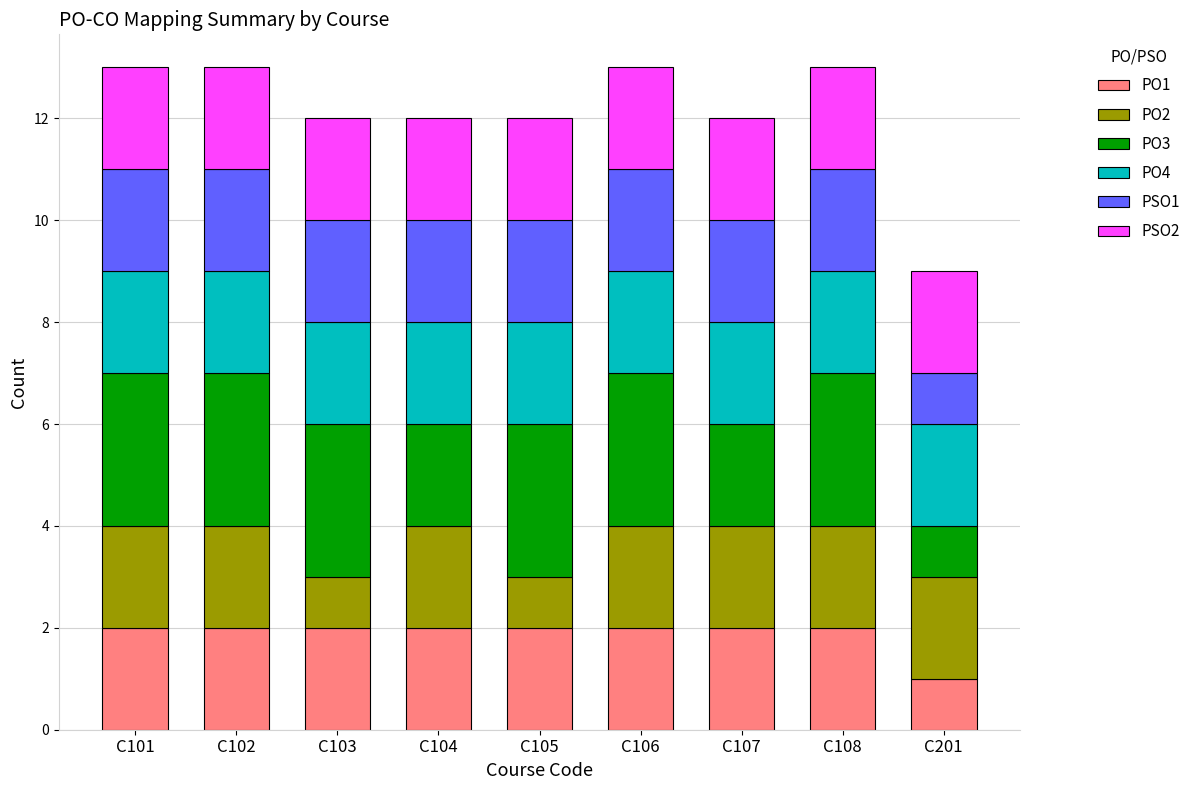

Does the chart contain any negative values?

No